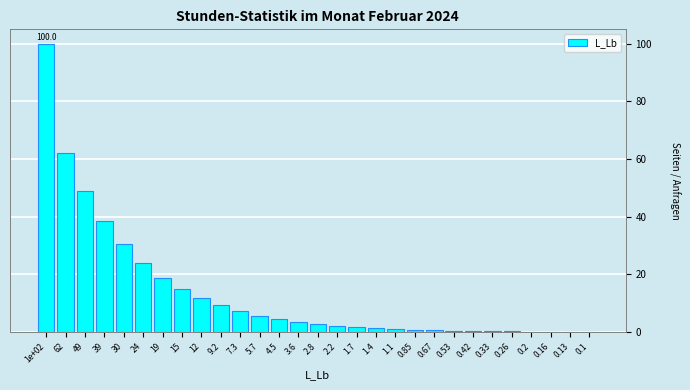

What is the sum of all values?

392.6